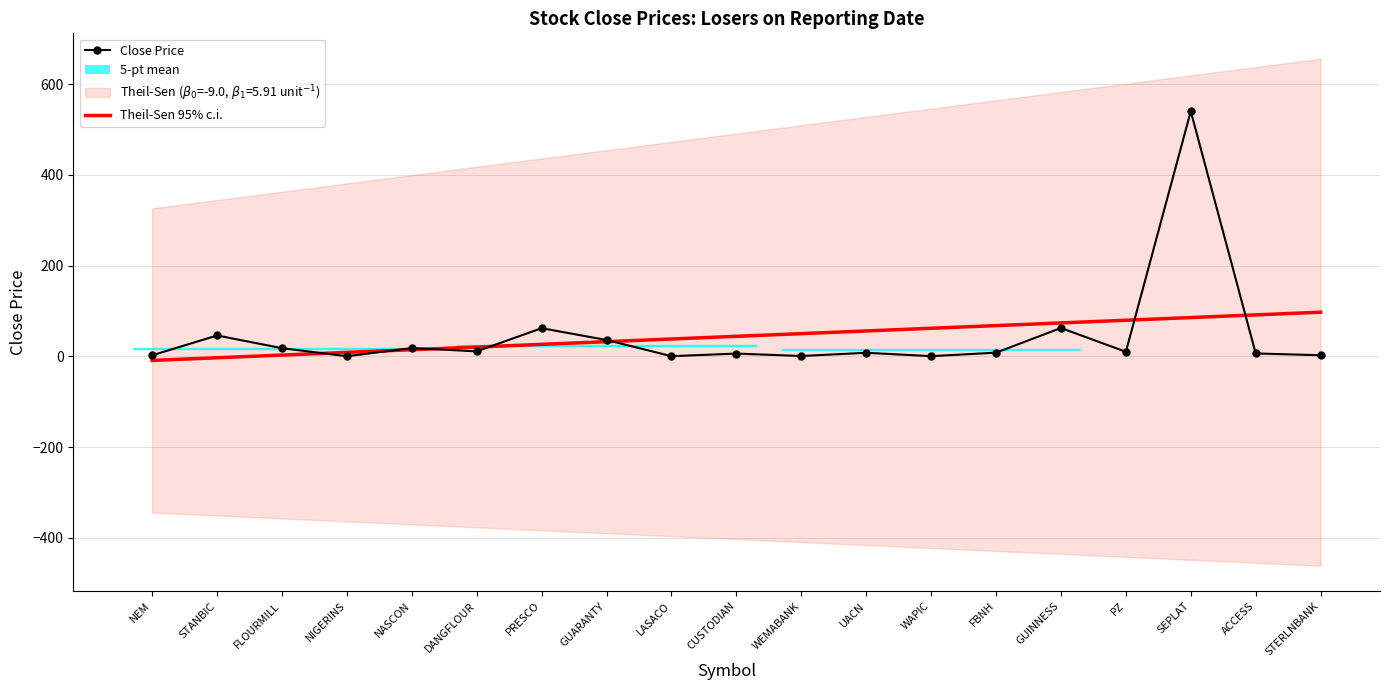

The chart shows a value of 18.2 at NASCON. True or false?

True